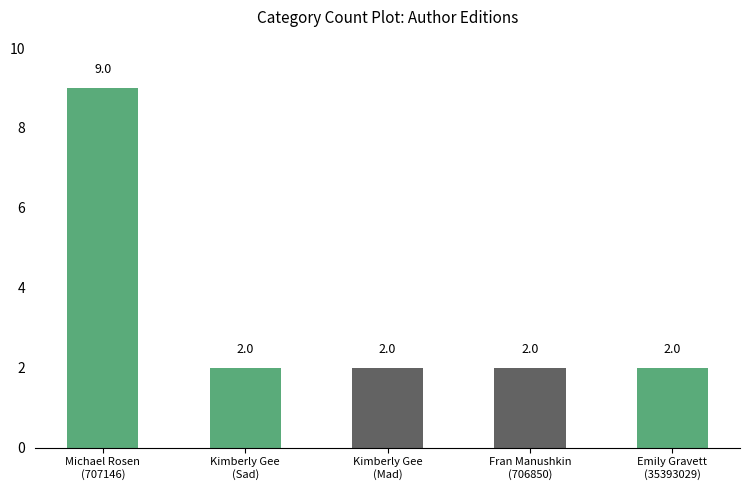

What is the value of the 2nd bar from the left?

2